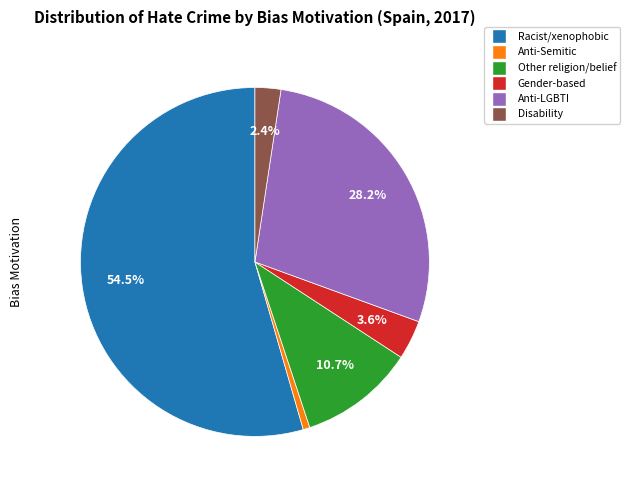

Is there any slice that represents more than half of the pie?

Yes